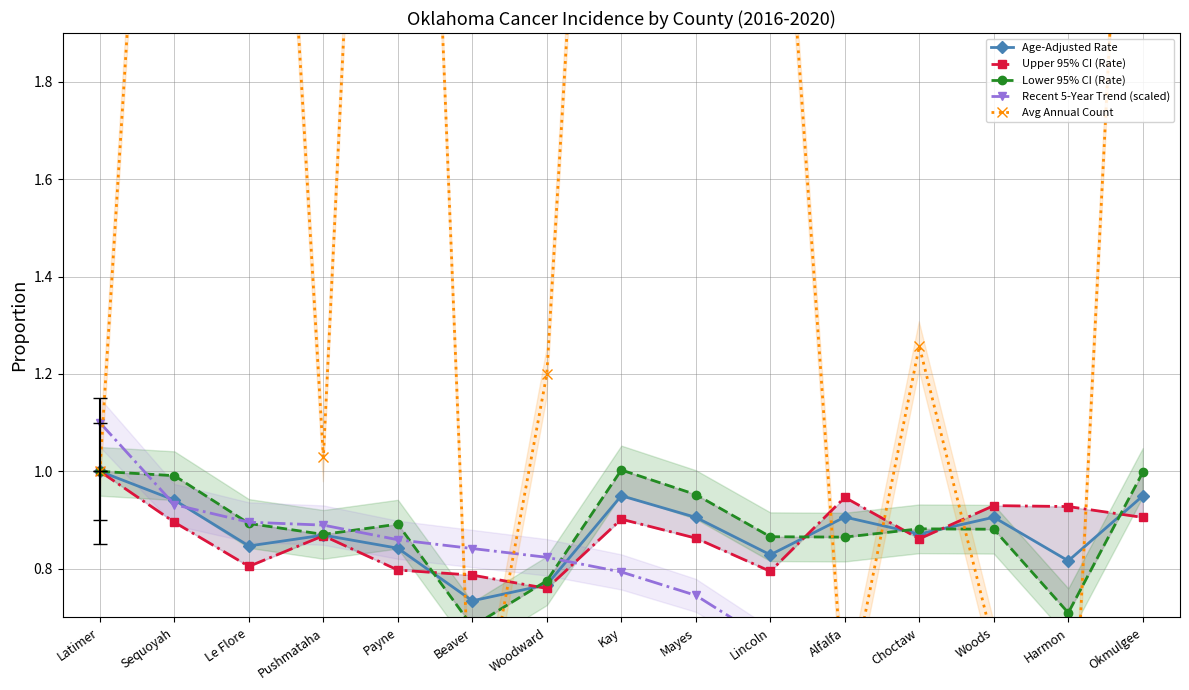

Reading left to right, extract all data points from this chart.

Age-Adjusted Rate: Latimer=1.0	Sequoyah=0.9	Le Flore=0.8	Pushmataha=0.9	Payne=0.8	Beaver=0.7	Woodward=0.8	Kay=0.9	Mayes=0.9	Lincoln=0.8	Alfalfa=0.9	Choctaw=0.9	Woods=0.9	Harmon=0.8	Okmulgee=0.9
Upper 95% CI (Rate): Latimer=1.0	Sequoyah=0.9	Le Flore=0.8	Pushmataha=0.9	Payne=0.8	Beaver=0.8	Woodward=0.8	Kay=0.9	Mayes=0.9	Lincoln=0.8	Alfalfa=0.9	Choctaw=0.9	Woods=0.9	Harmon=0.9	Okmulgee=0.9
Lower 95% CI (Rate): Latimer=1.0	Sequoyah=1.0	Le Flore=0.9	Pushmataha=0.9	Payne=0.9	Beaver=0.7	Woodward=0.8	Kay=1.0	Mayes=1.0	Lincoln=0.9	Alfalfa=0.9	Choctaw=0.9	Woods=0.9	Harmon=0.7	Okmulgee=1.0
Recent 5-Year Trend (scaled): Latimer=1.1	Sequoyah=0.9	Le Flore=0.9	Pushmataha=0.9	Payne=0.9	Beaver=0.8	Woodward=0.8	Kay=0.8	Mayes=0.7	Lincoln=0.6	Alfalfa=0.6	Choctaw=0.6	Woods=0.6	Harmon=0.6	Okmulgee=0.6
Avg Annual Count: Latimer=1.0	Sequoyah=3.5	Le Flore=3.6	Pushmataha=1.0	Payne=4.2	Beaver=0.4	Woodward=1.2	Kay=3.8	Mayes=3.3	Lincoln=2.7	Alfalfa=0.5	Choctaw=1.3	Woods=0.6	Harmon=0.2	Okmulgee=3.2